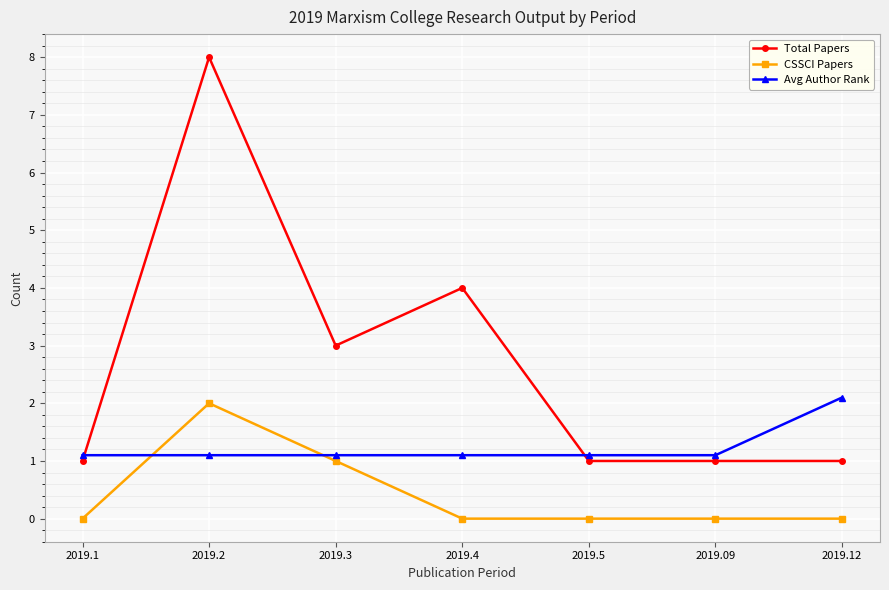

What is the sum of all Total Papers values?

19.0